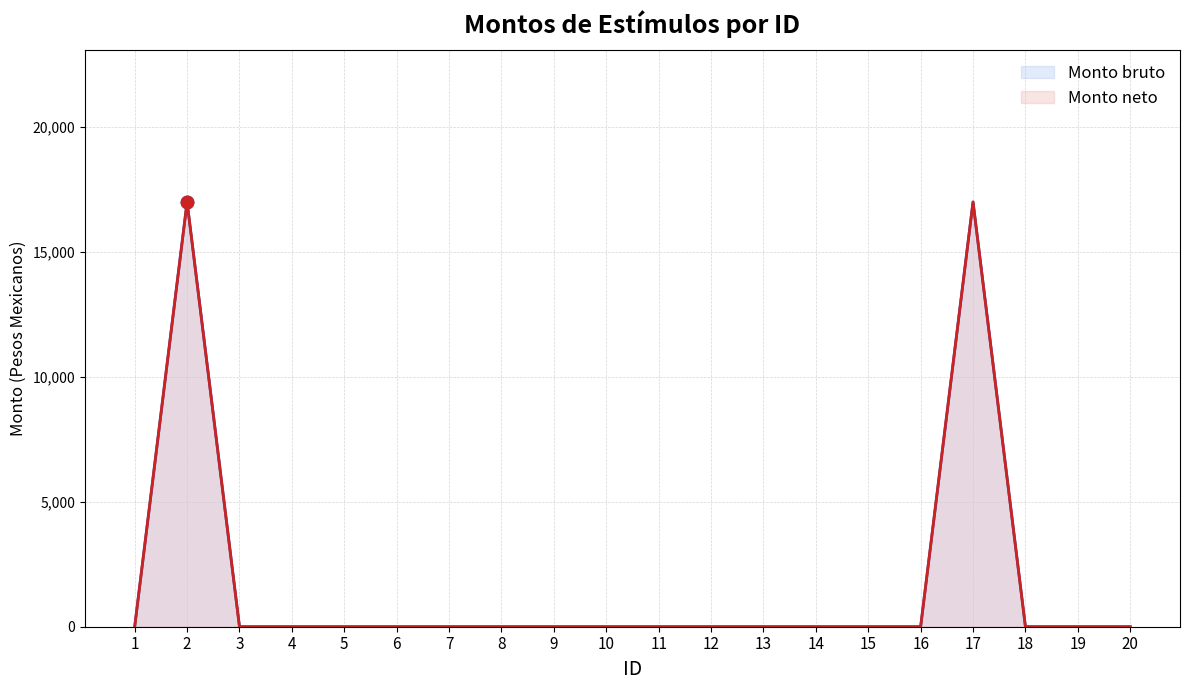

Is the value of Monto bruto at 13 greater than the value of Monto neto at 11?

No